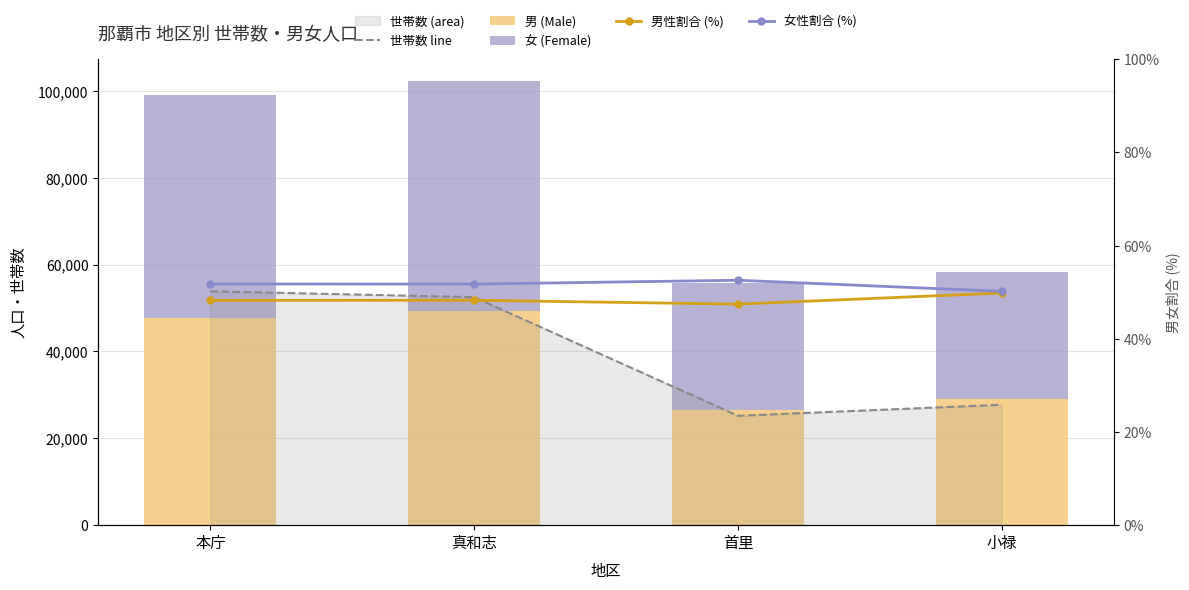

Which series has the widest spread of values?

世帯数 line